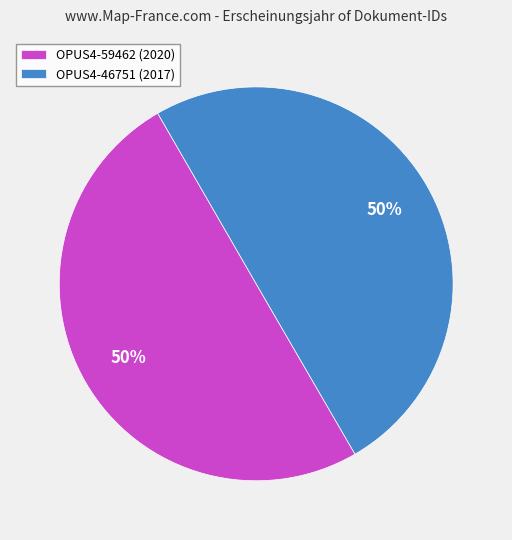

To the nearest percent, what portion does OPUS4-59462 represent?

50%